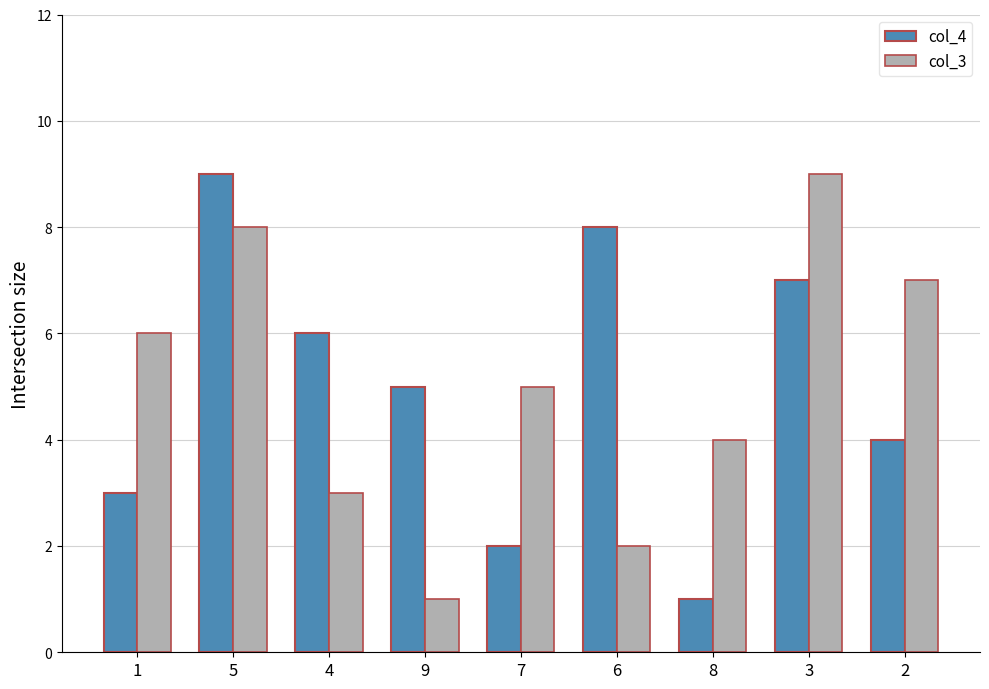

What is the average value of the col_4 series?

5